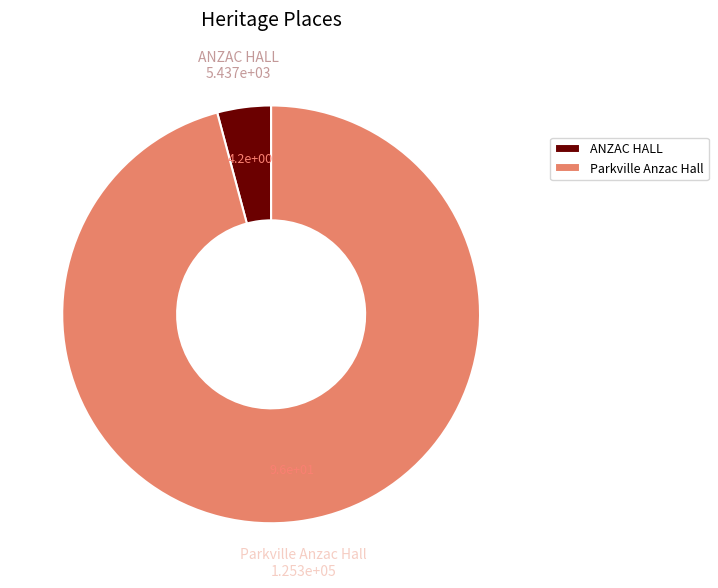

What is the largest slice in the pie chart?

Parkville Anzac Hall